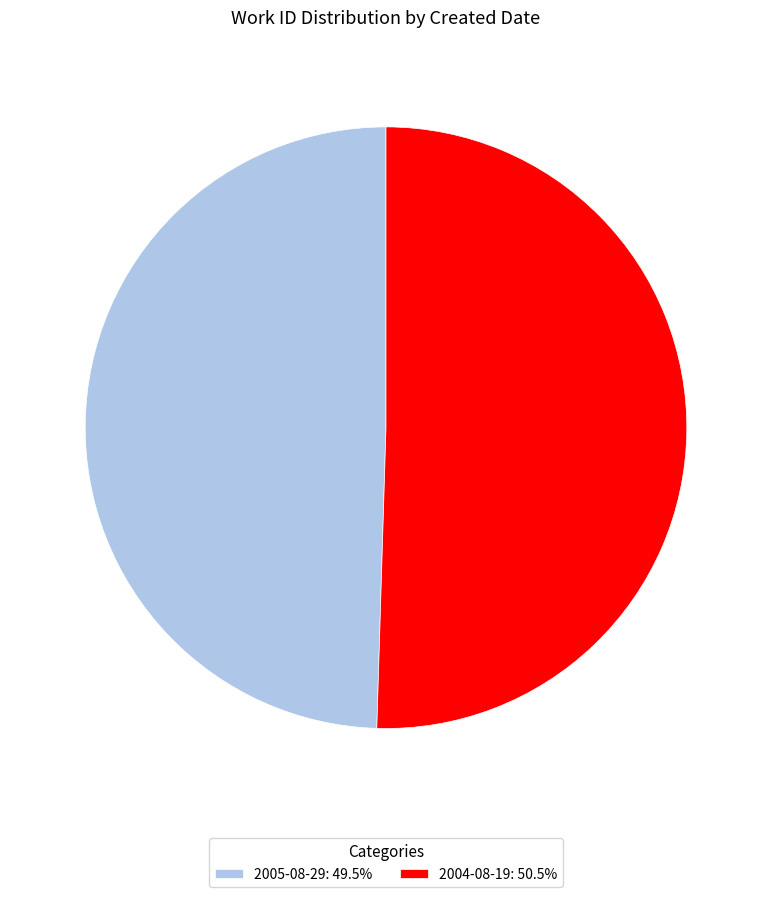

The 2004-08-19 slice represents 64% of the pie. True or false?

False